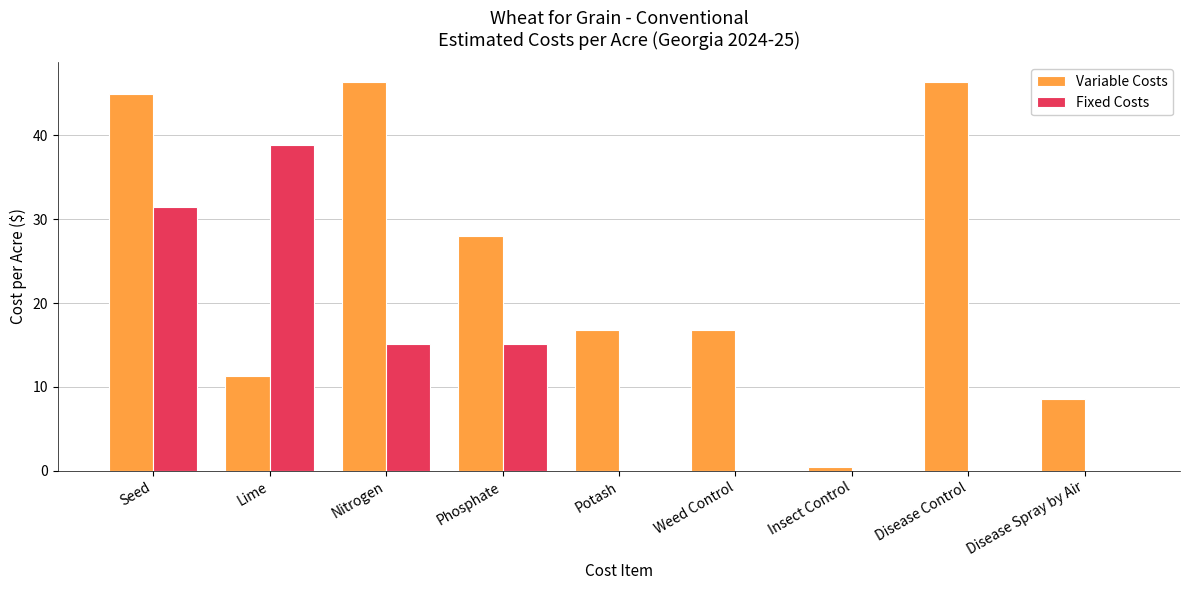

Are the bars horizontal?

No